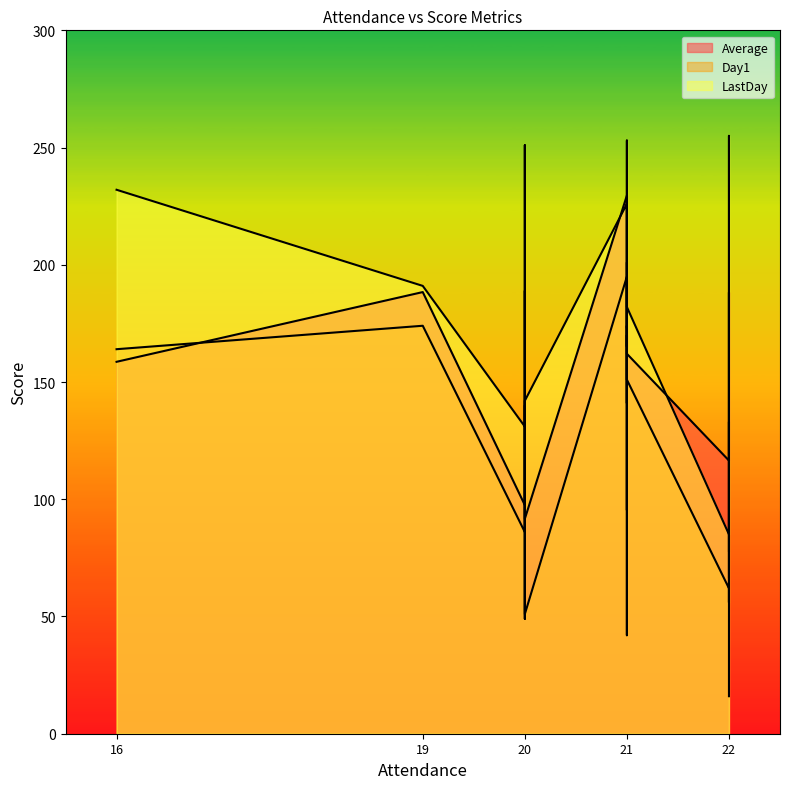

True or false: Day1 has more than 1 interior local peaks.

True